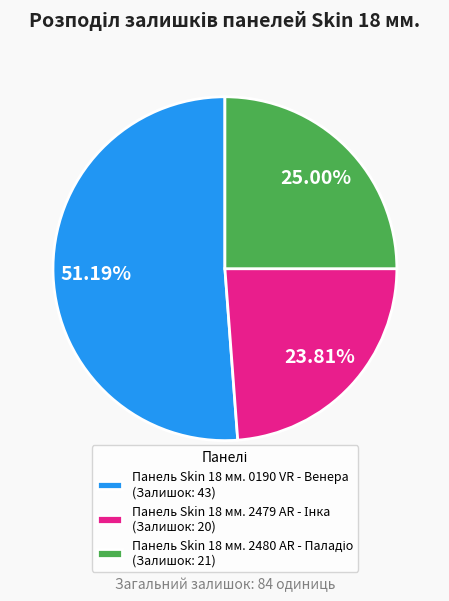

Does any single category account for the majority?

Yes